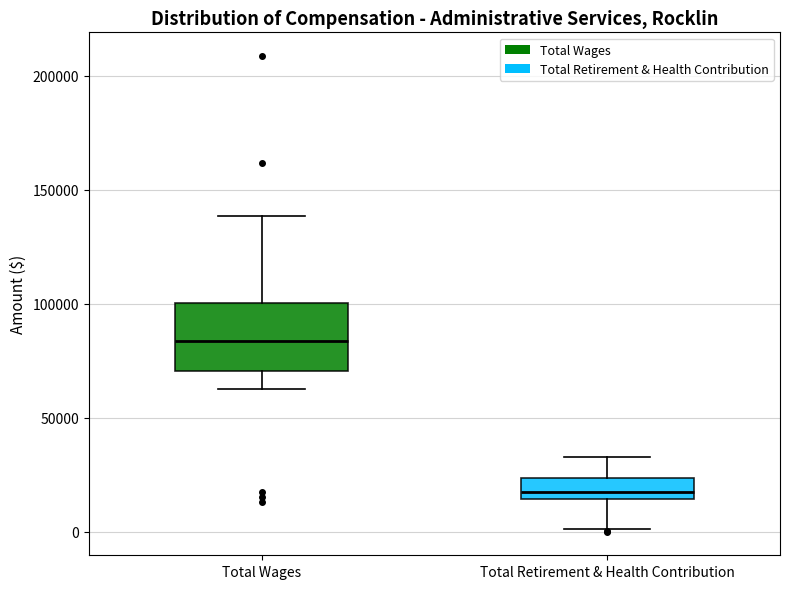

Where is the lower edge of the box for Total Retirement & Health Contribution on the y-axis? The values are not printed on the chart, so give them approximately, as read against the axis.

15000